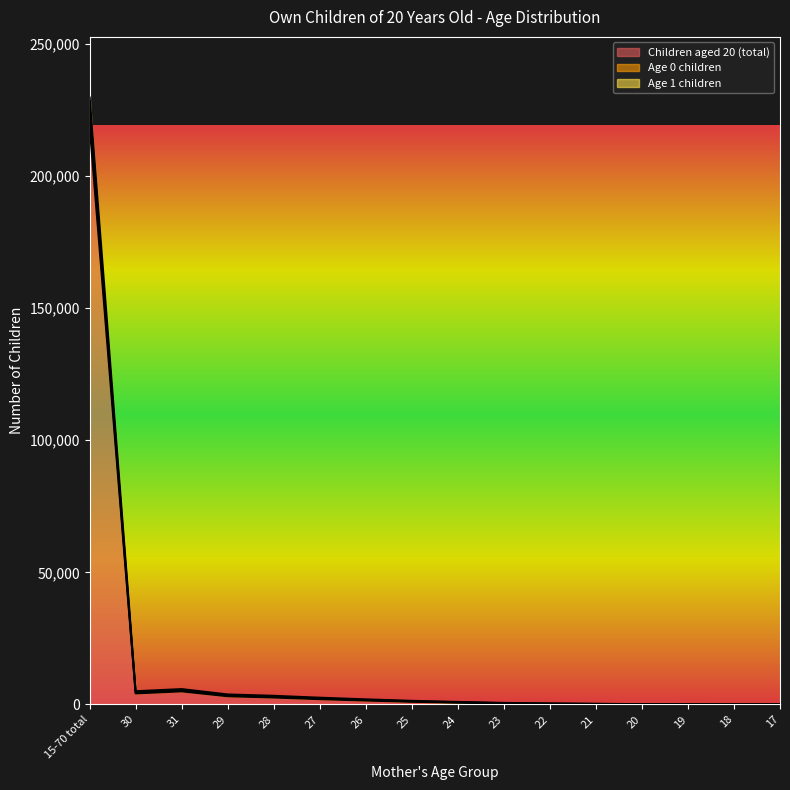

What is the average value of the Age 1 children series?

15420